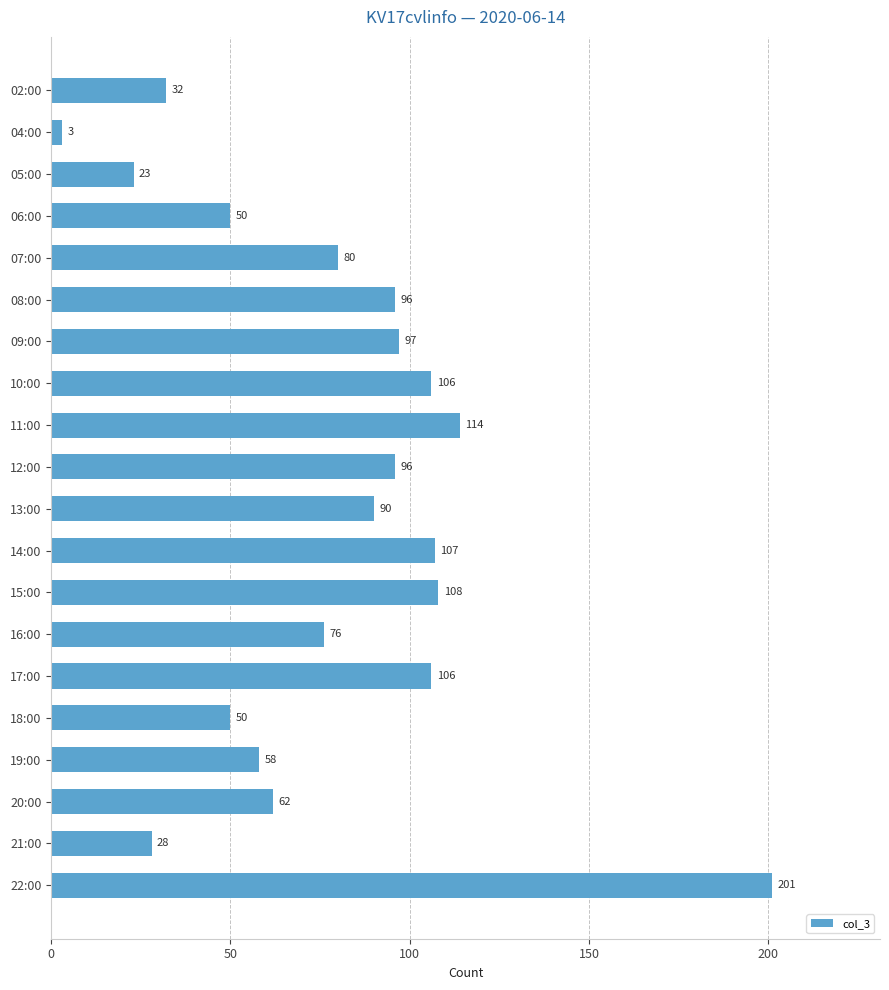

Which label corresponds to the smallest value in the chart?

04:00